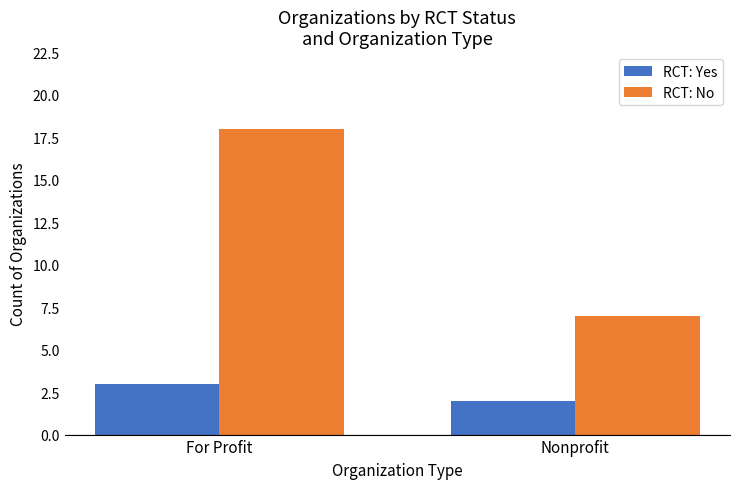

What is the label of the 1st bar from the right?

Nonprofit